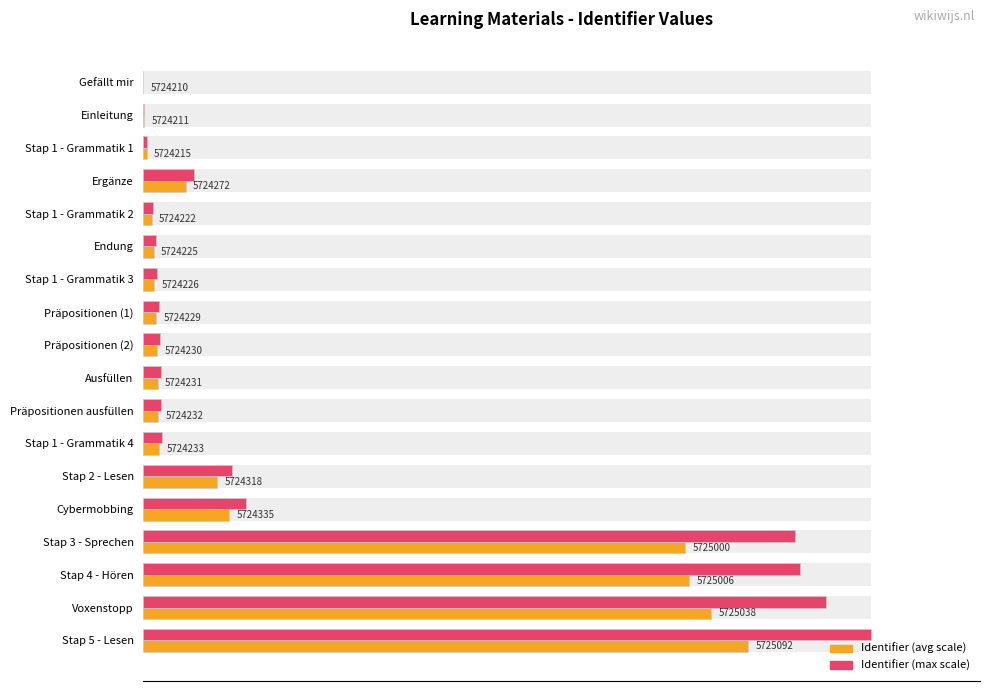

True or false: Normalized Identifier (max scale) has a value of 3.8 at Präpositionen (2).

False